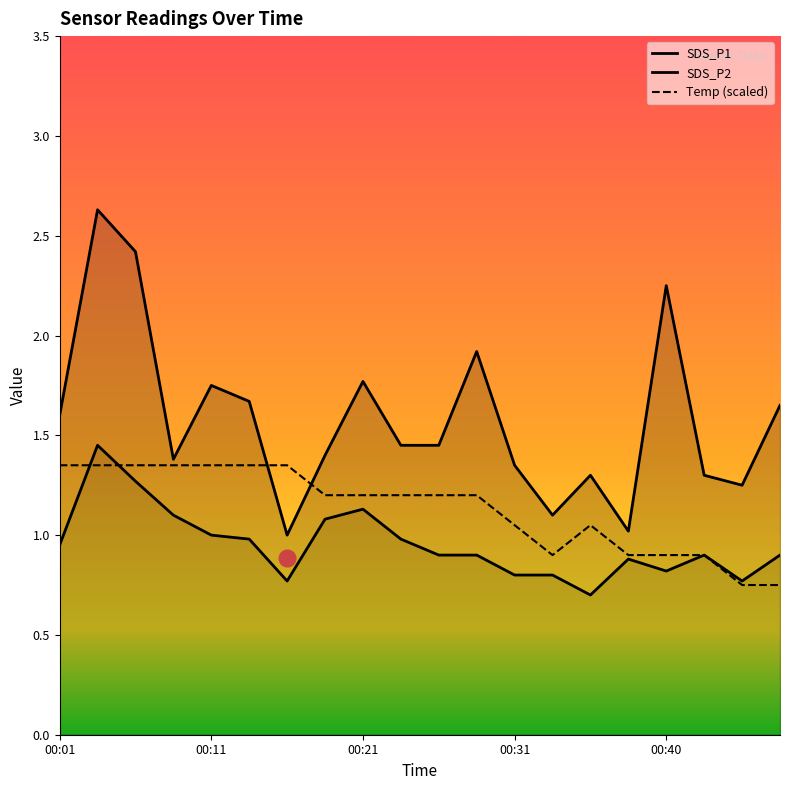

What is the sum of all SDS_P2 values?

19.1